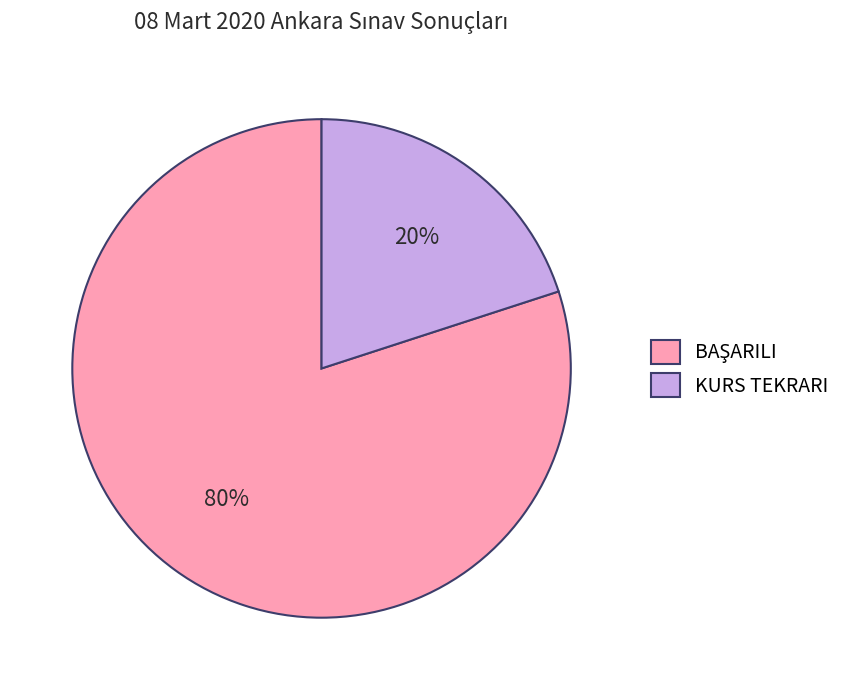

What is the smallest slice in the pie chart?

KURS TEKRARI